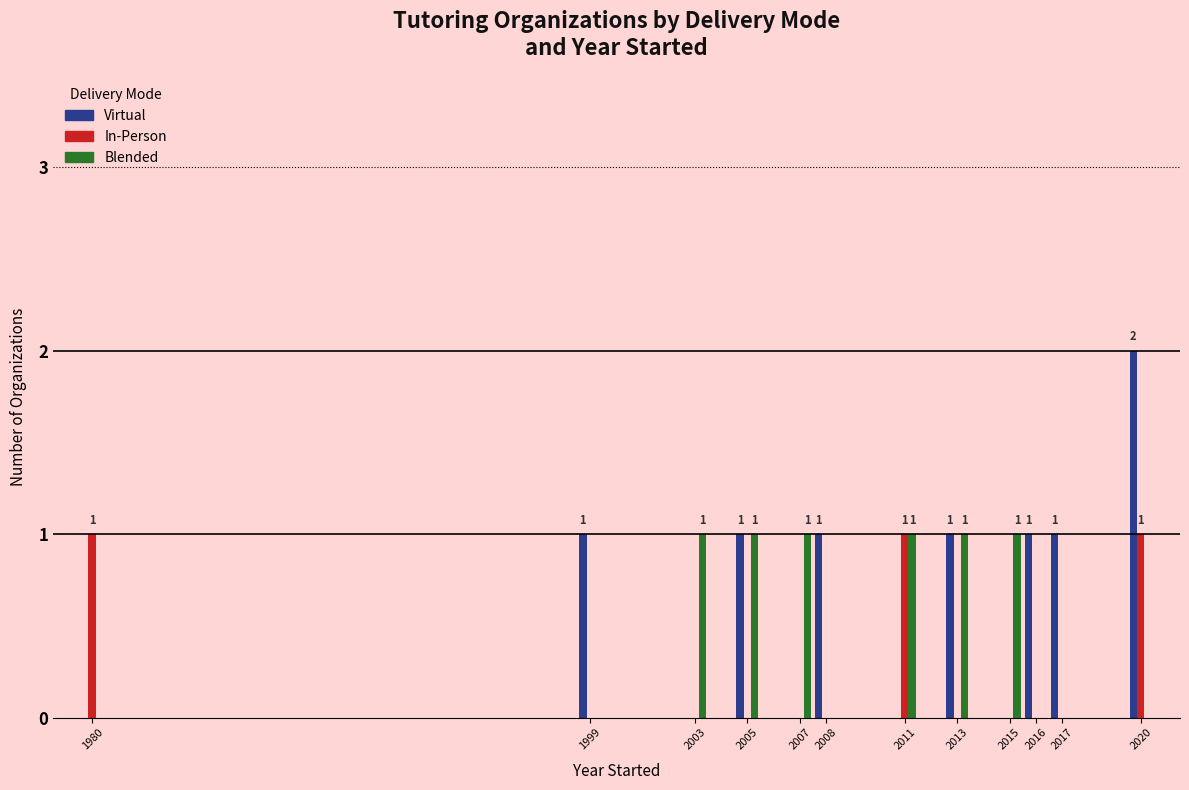

Reading left to right, transcribe all the data shown in this chart.

Virtual: 1980=0	1999=1	2003=0	2005=1	2007=0	2008=1	2011=0	2013=1	2015=0	2016=1	2017=1	2020=2
In-Person: 1980=1	1999=0	2003=0	2005=0	2007=0	2008=0	2011=1	2013=0	2015=0	2016=0	2017=0	2020=1
Blended: 1980=0	1999=0	2003=1	2005=1	2007=1	2008=0	2011=1	2013=1	2015=1	2016=0	2017=0	2020=0